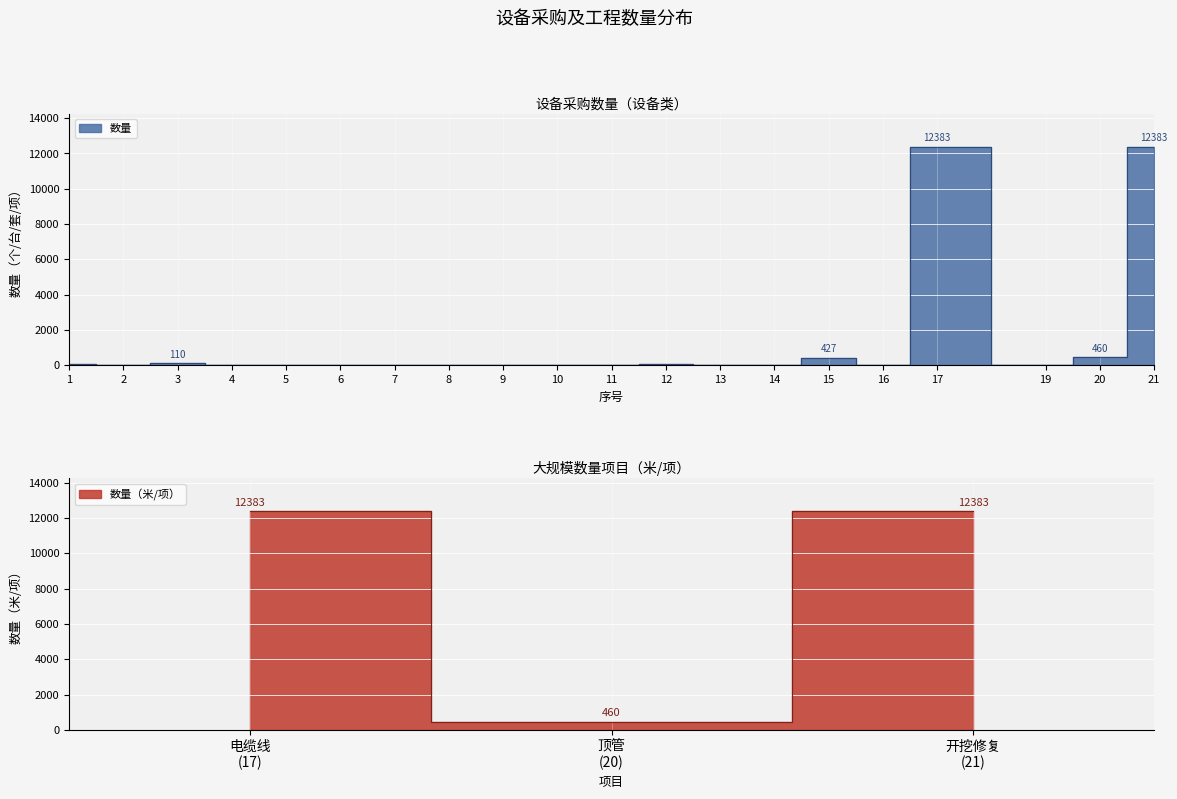

Is it true that the value at 7 is 3?

False